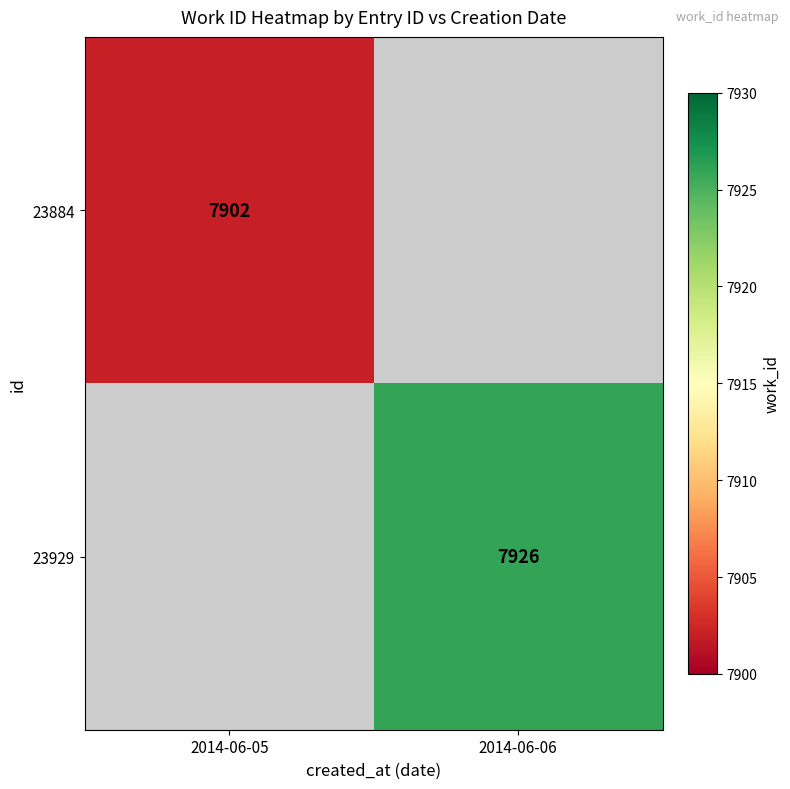

At which category does the chart reach its peak across all series?

2014-06-06